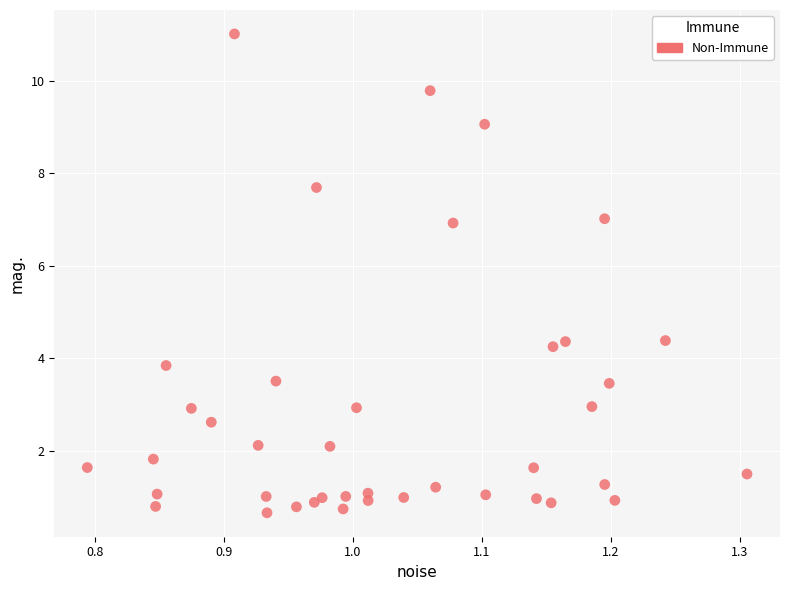

What is the range of Y values (max minus min)?

10.3